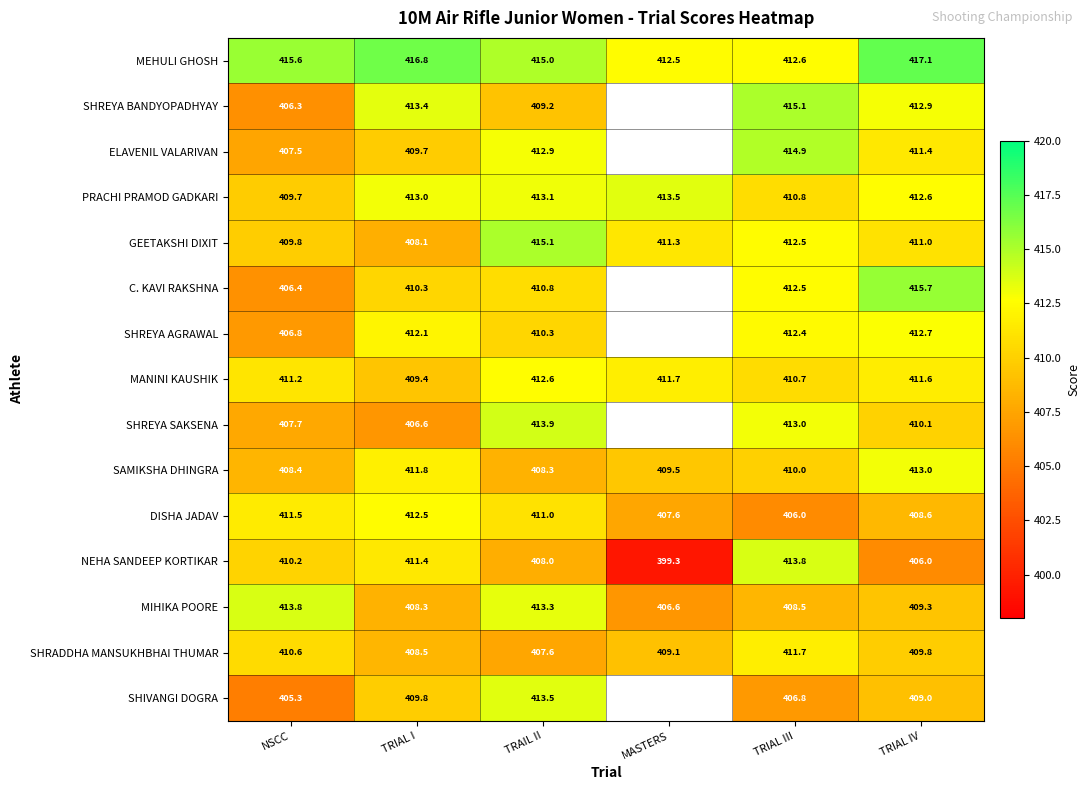

Which has a higher value, TRIAL IV or TRIAL III?

TRIAL IV